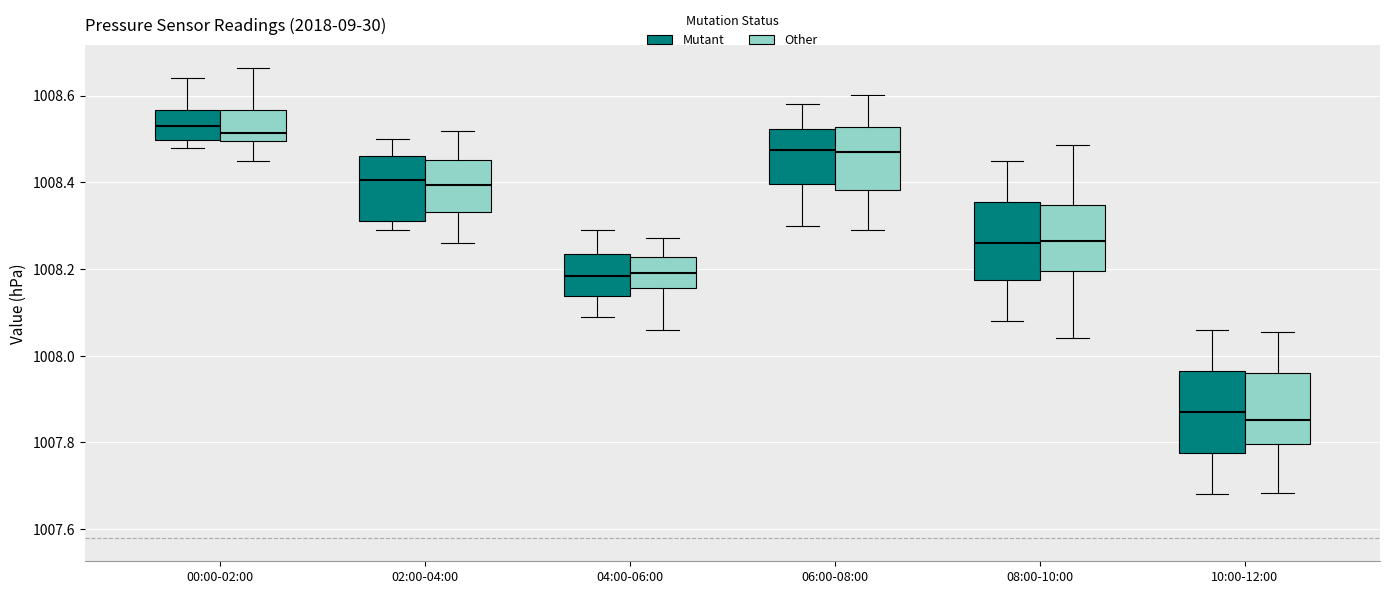

Where is the lower edge of the box for 00:00-02:00 (Mutant) on the y-axis? The values are not printed on the chart, so give them approximately, as read against the axis.

1008.50